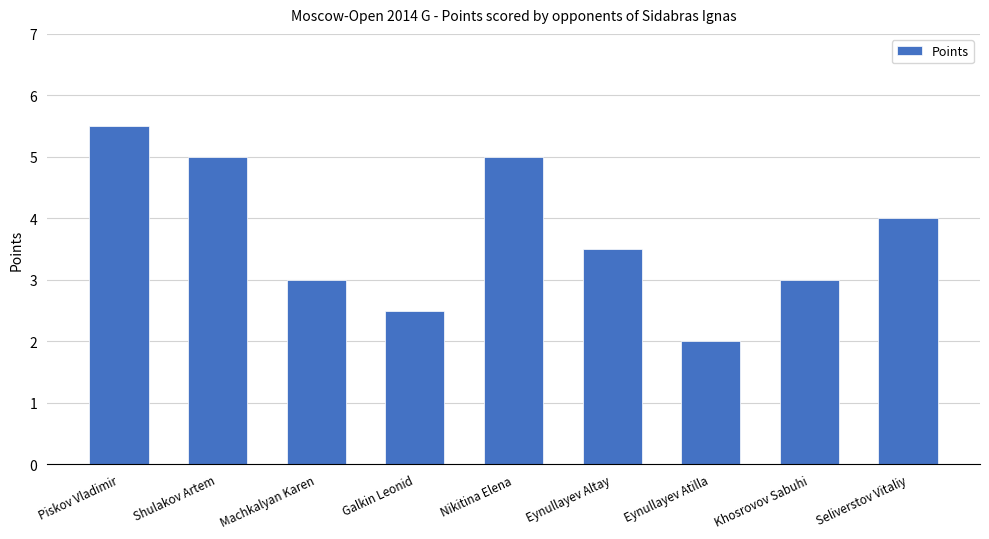

How many bars are there in total?

9